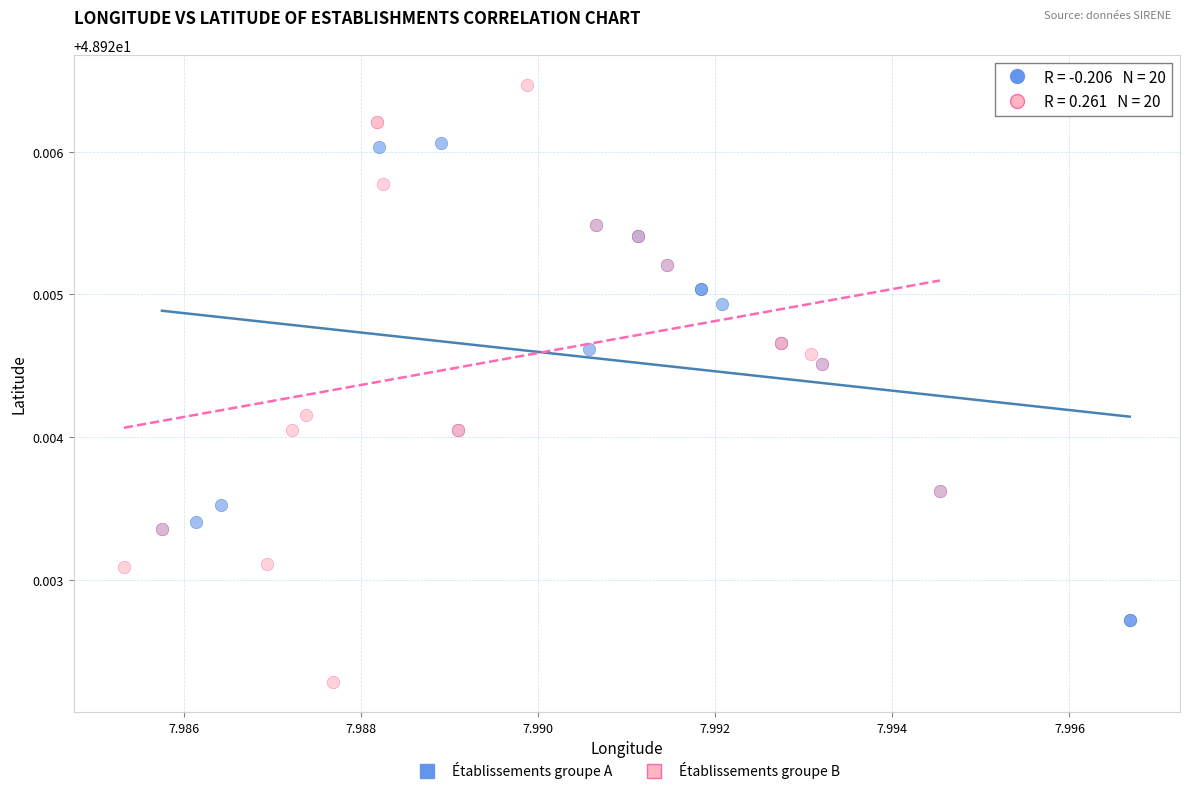

Which series has the widest spread of Y values?

Établissements groupe B